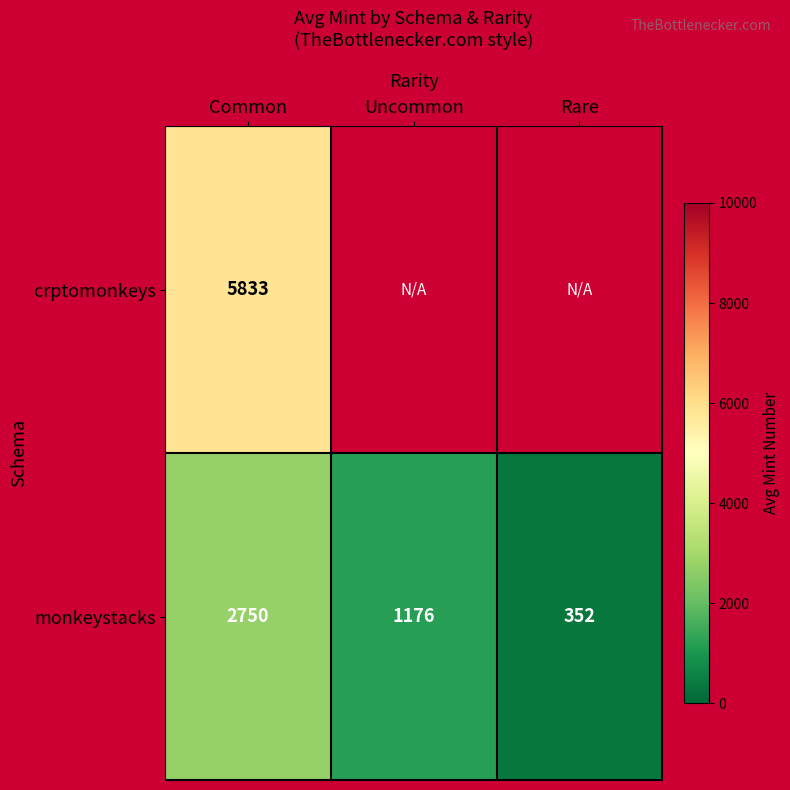

Rank the categories by monkeystacks value from lowest to highest.

Rare, Uncommon, Common